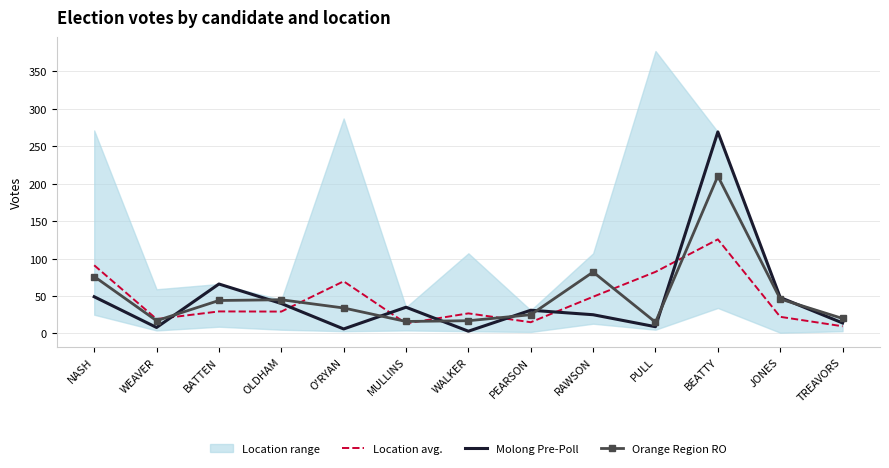

Reading left to right, what are all the values shown in this chart?

Location avg.: 91.0	19.2	29.4	29.2	69.6	13.4	26.8	15.0	49.0	82.2	125.6	22.2	9.6
Molong Pre-Poll: 49.0	8.0	66.0	40.0	6.0	35.0	3.0	31.0	25.0	9.0	269.0	48.0	14.0
Orange Region RO: 76.0	17.0	44.0	45.0	34.0	16.0	17.0	25.0	82.0	15.0	210.0	46.0	20.0